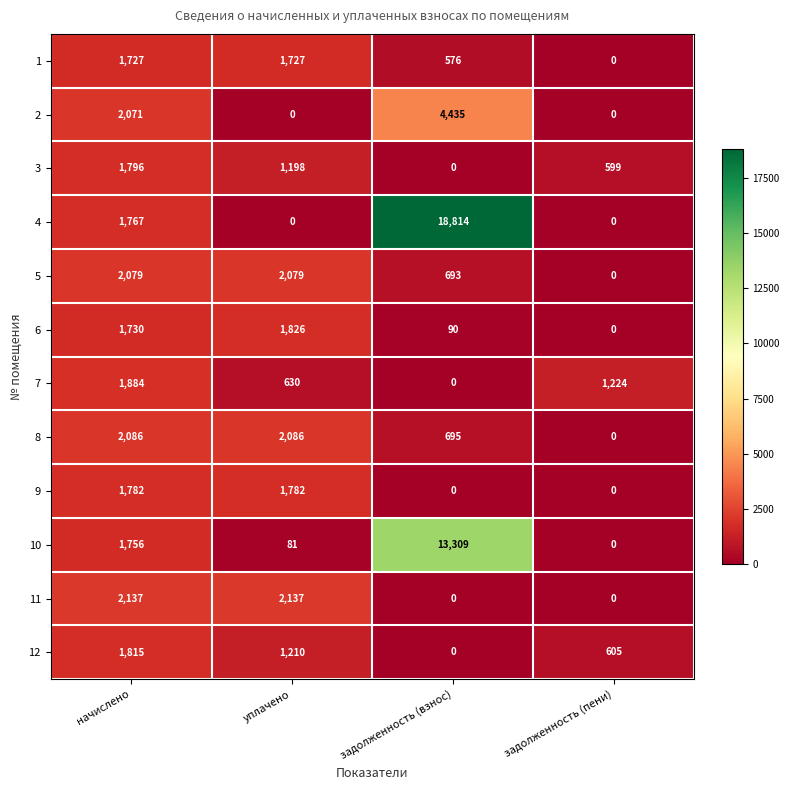

Which series has the largest range (max minus min)?

4